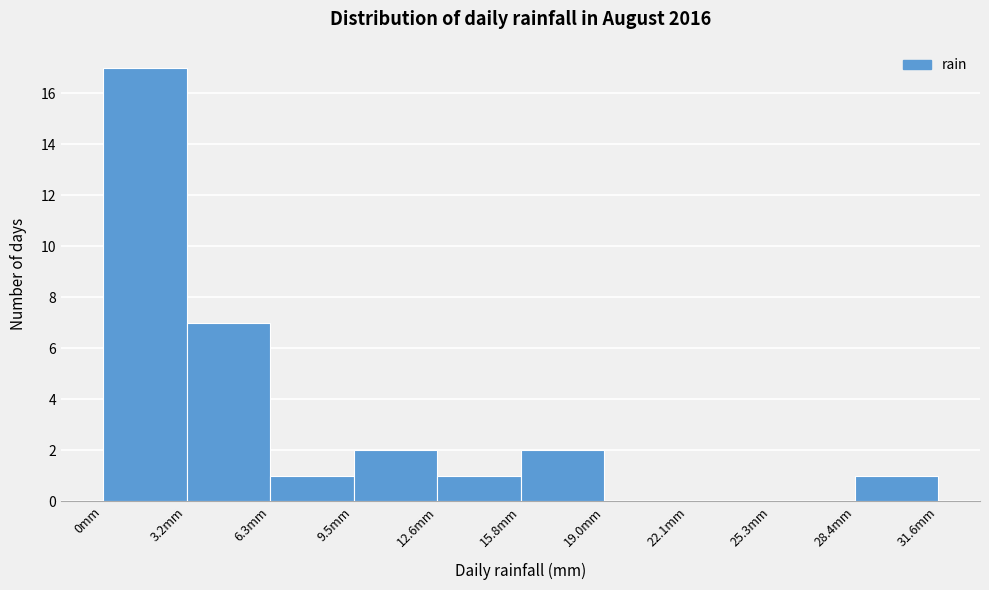

What is the height of the bar covering 6.5 to 9.5 on the x-axis? Neither the bar edges nor the heights are printed on the chart, so give them approximately, as read against the axes.

1